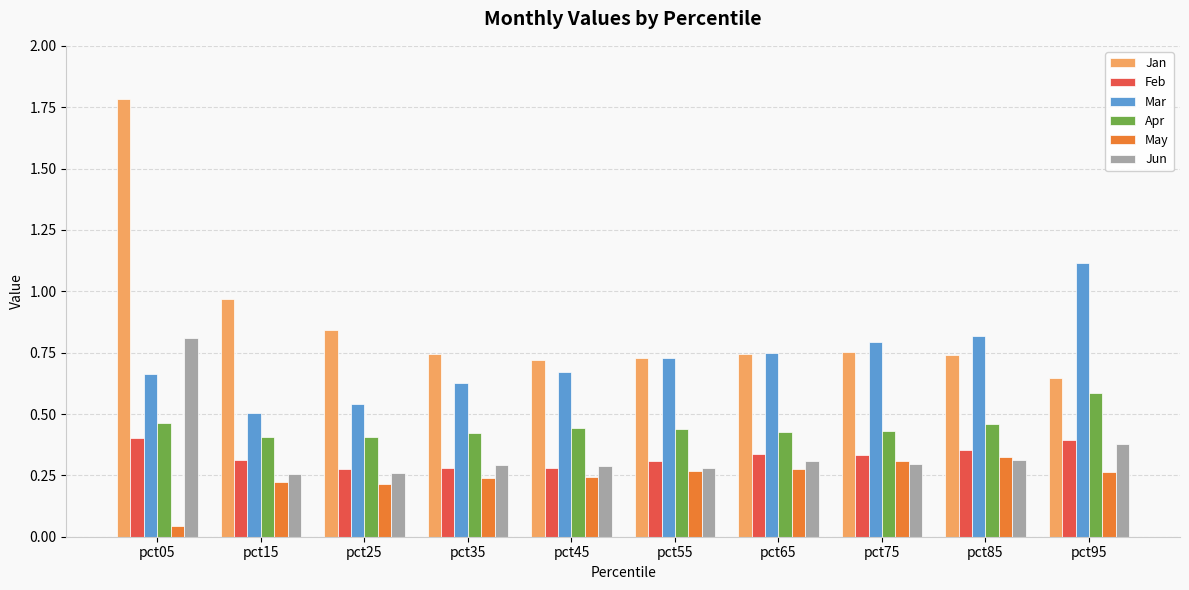

Which series has the widest spread of values?

Jan